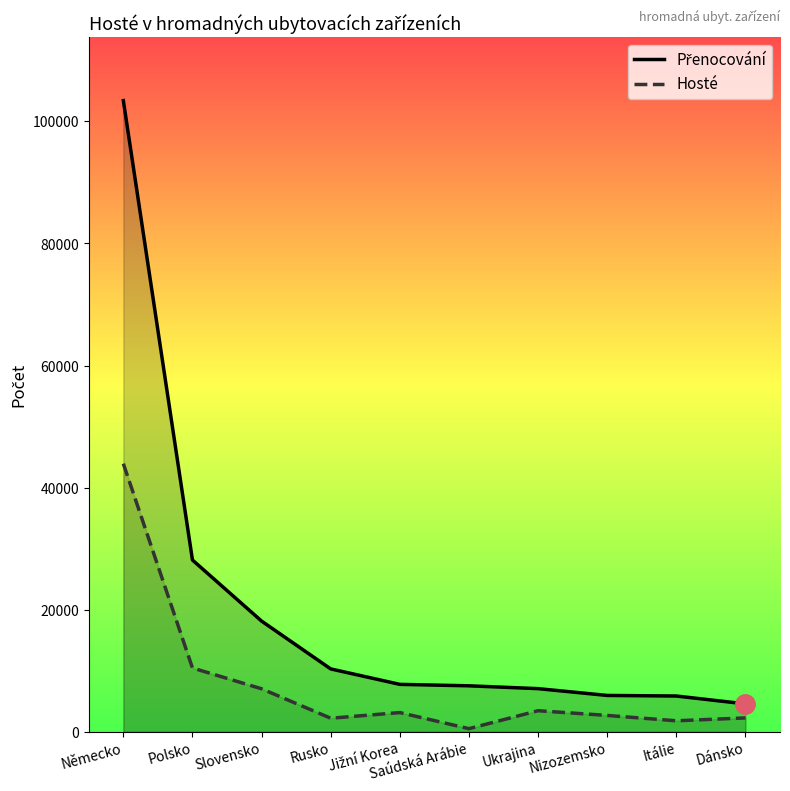

Reading right to left, transcribe all the data shown in this chart.

Přenocování: 4579	5868	5962	7076	7539	7777	10306	18142	28145	103402
Hosté: 2280	1810	2688	3459	520	3155	2229	7053	10460	43926